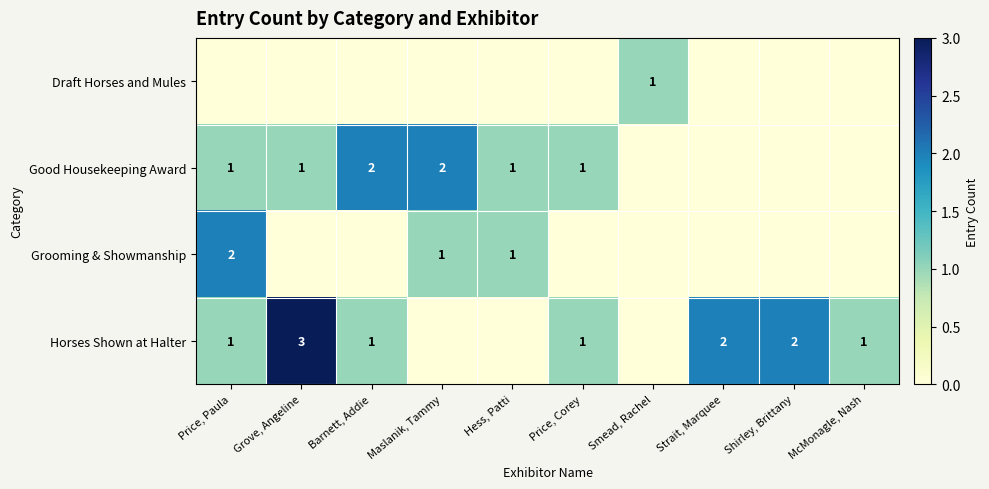

The value of Good Housekeeping Award at Barnett, Addie is 2. True or false?

True